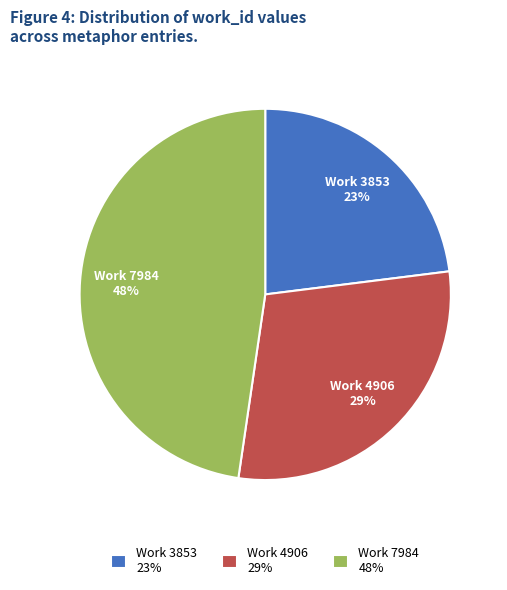

To the nearest percent, what is the difference between the largest and smallest slice percentages?

25%